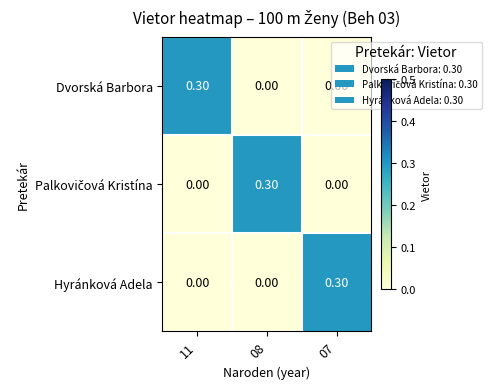

What is the total value across all series at 07?

0.3